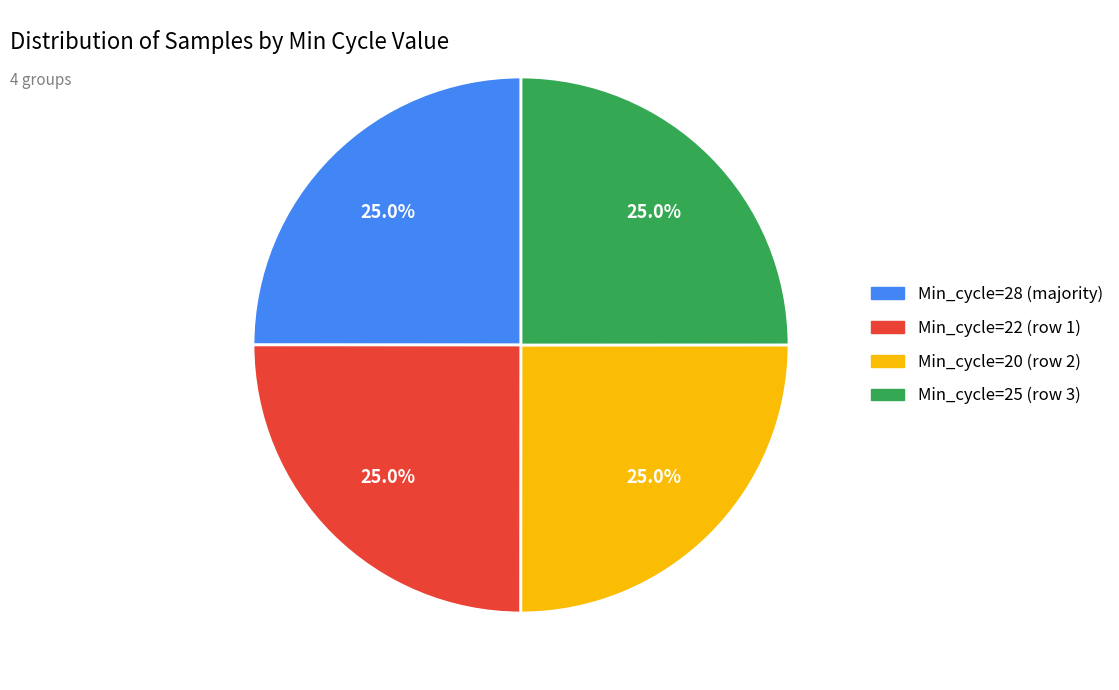

What percentage do Min_cycle=20 (row 2) and Min_cycle=22 (row 1) together represent?

50.0%